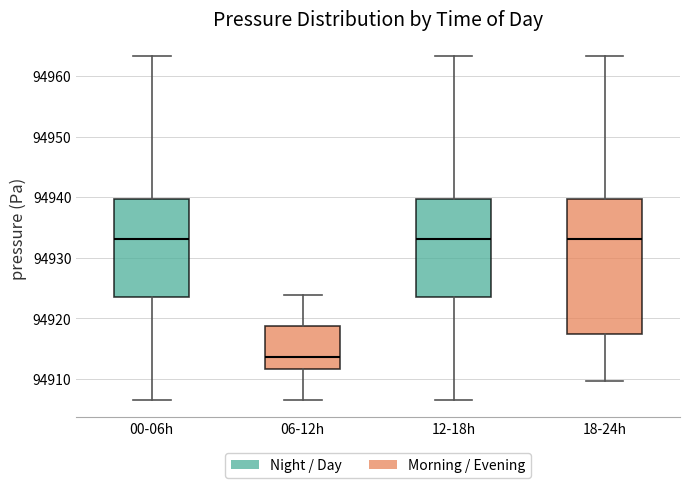

Where does the median line of the box for 12-18h sit on the y-axis? The values are not printed on the chart, so give them approximately, as read against the axis.

94933